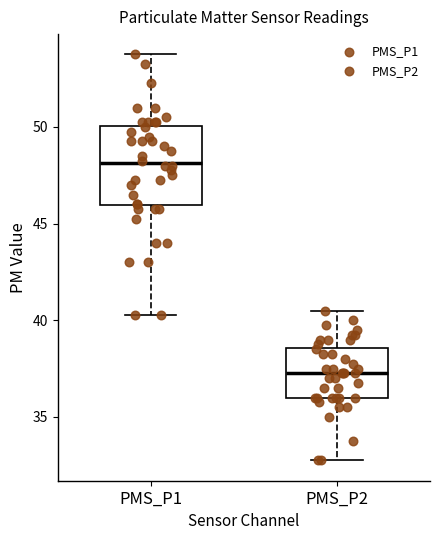

Reading left to right, read every box against the y-axis: the position of its median line, the range the box covers, and the ends of its whiskers. The values are not printed on the chart, so give them approximately, as read against the axis.

PMS_P1: median 48.0, box 46.0 to 50.0, whiskers 40.5 to 54.0
PMS_P2: median 37.5, box 36.0 to 38.5, whiskers 33.0 to 40.5